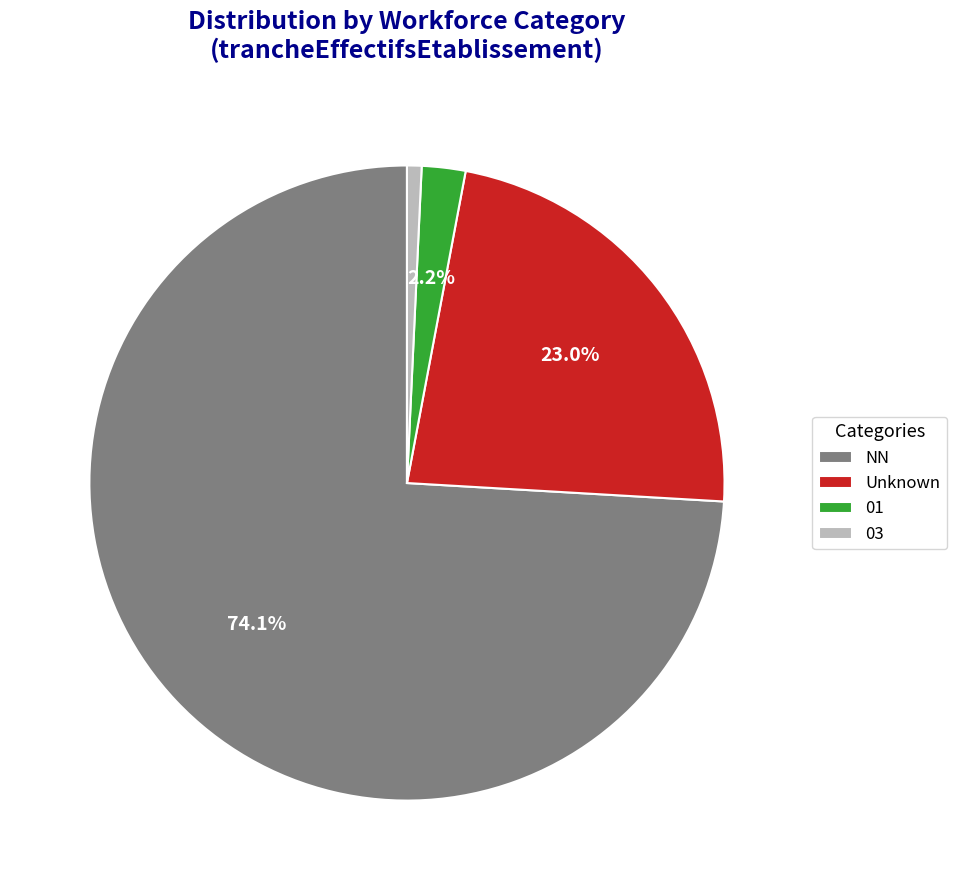

Which slice is the smallest?

03